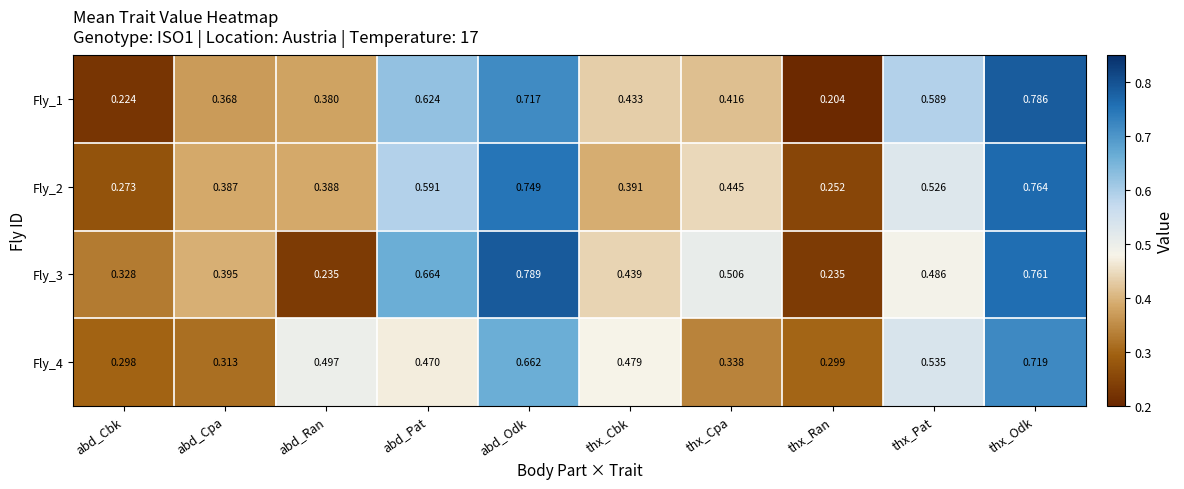

At which category is the sum across all series the highest?

thx_Odk